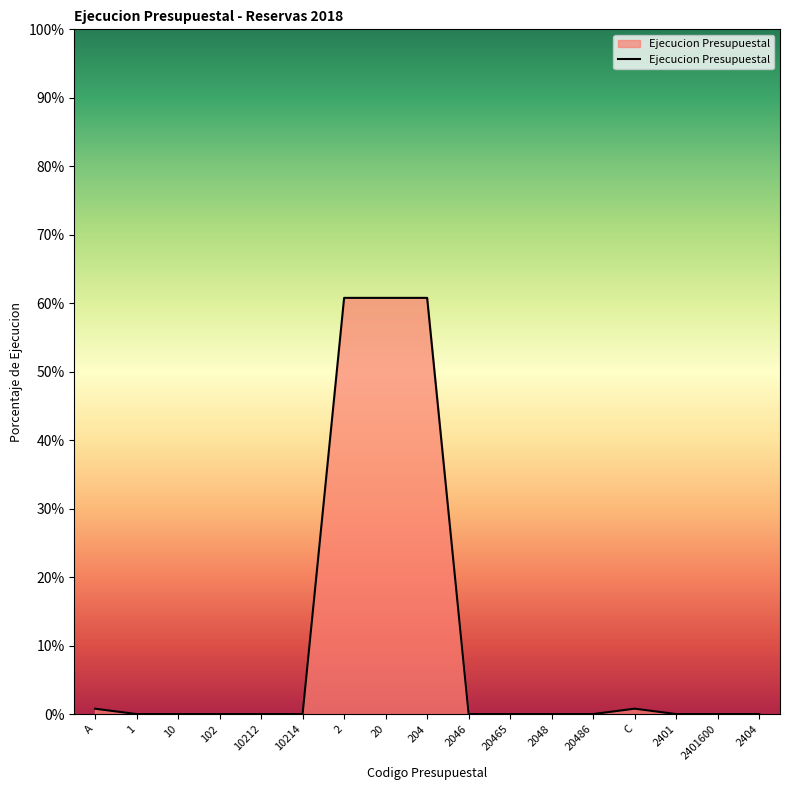

Is this an area chart (filled region under the line)?

Yes